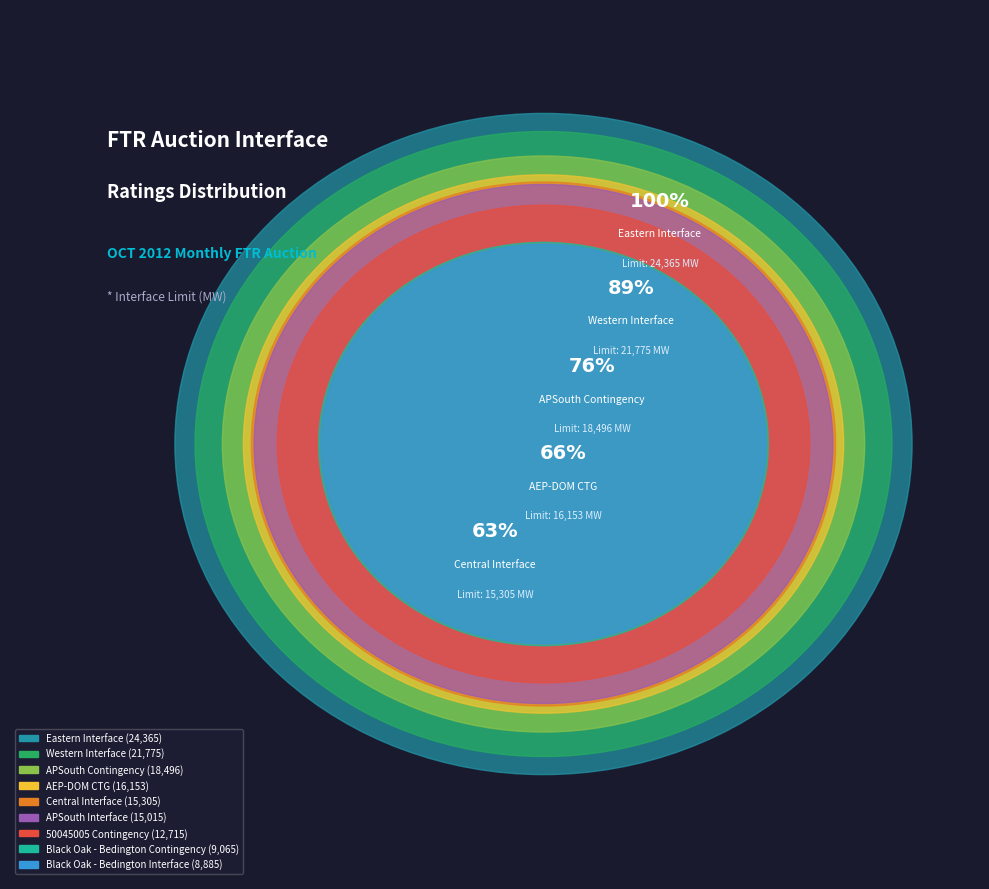

Which slice is the smallest?

Black Oak - Bedington Interface